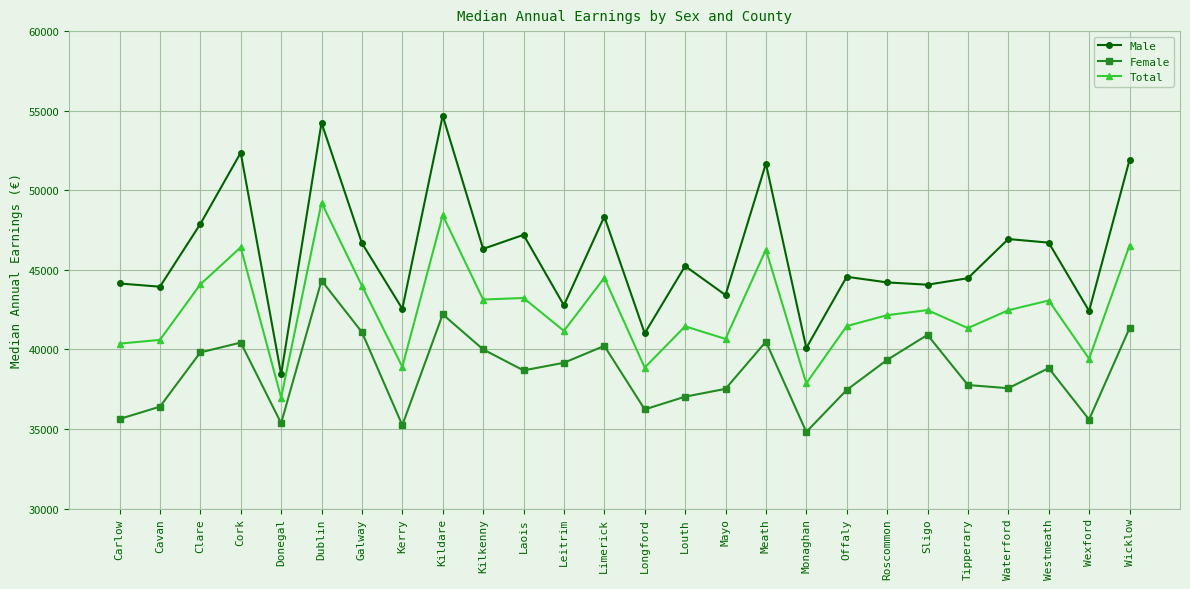

How many values in the Male series are below 45237?

13